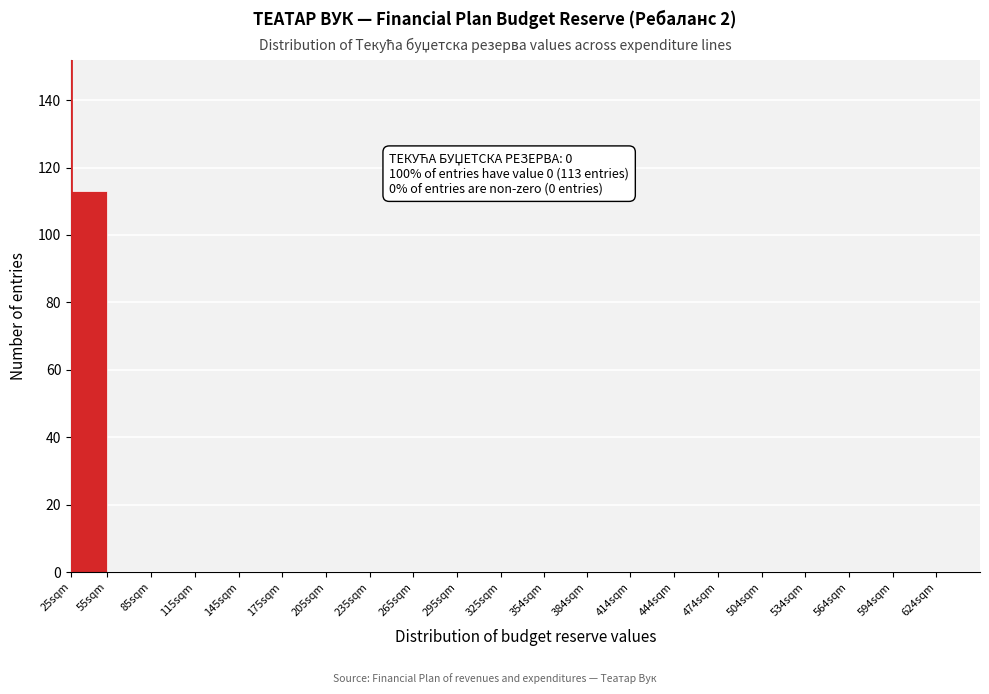

Reading left to right, list all the values displayed in this chart.

25sqm=113	55sqm=0	85sqm=0	115sqm=0	145sqm=0	175sqm=0	205sqm=0	235sqm=0	265sqm=0	295sqm=0	325sqm=0	354sqm=0	384sqm=0	414sqm=0	444sqm=0	474sqm=0	504sqm=0	534sqm=0	564sqm=0	594sqm=0	624sqm=0